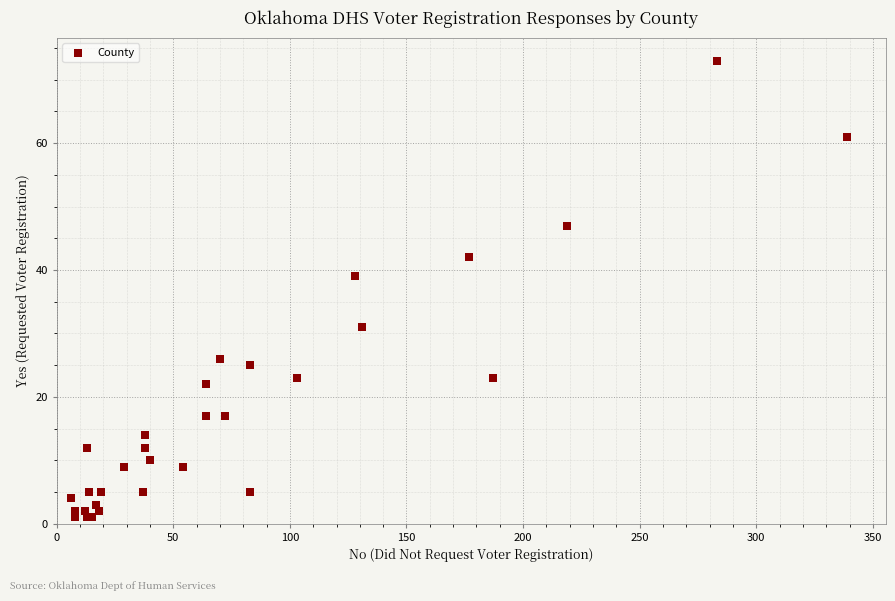

What Y value in the scatter plot is closest to 37?

39